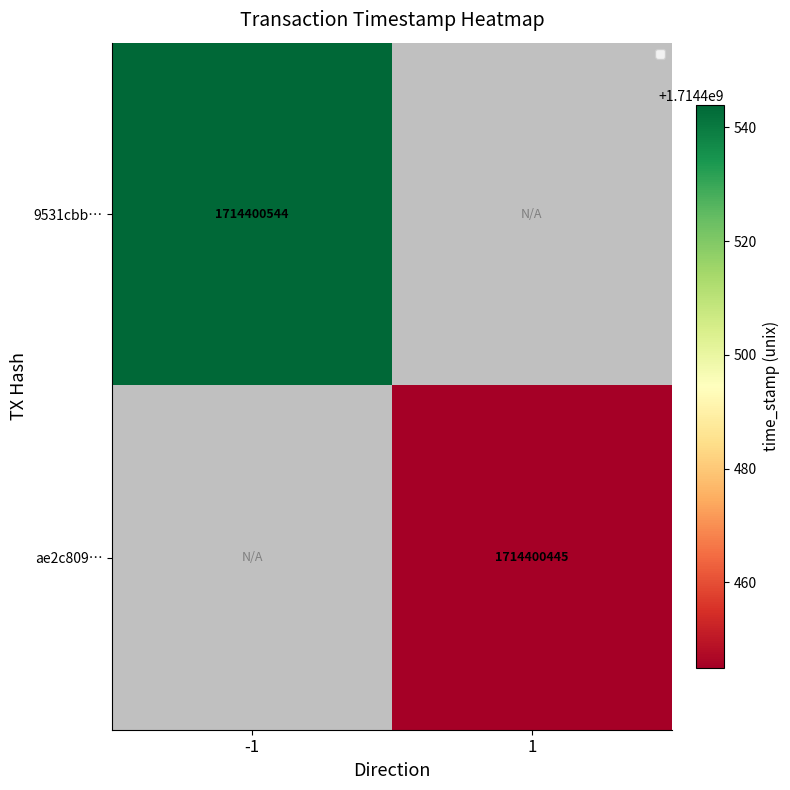

Is it true that 9531cbb… equals 2734641731 at -1?

False